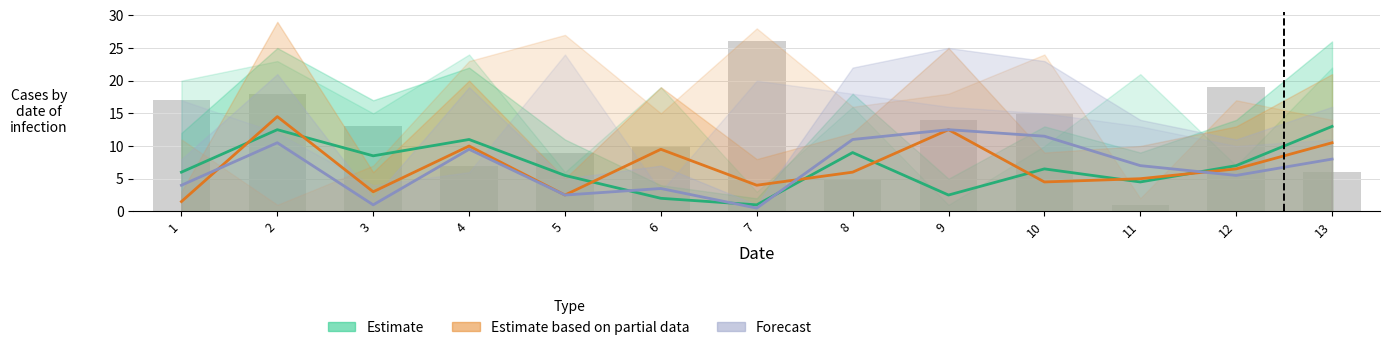

What is the minimum value shown in the chart?

0.5